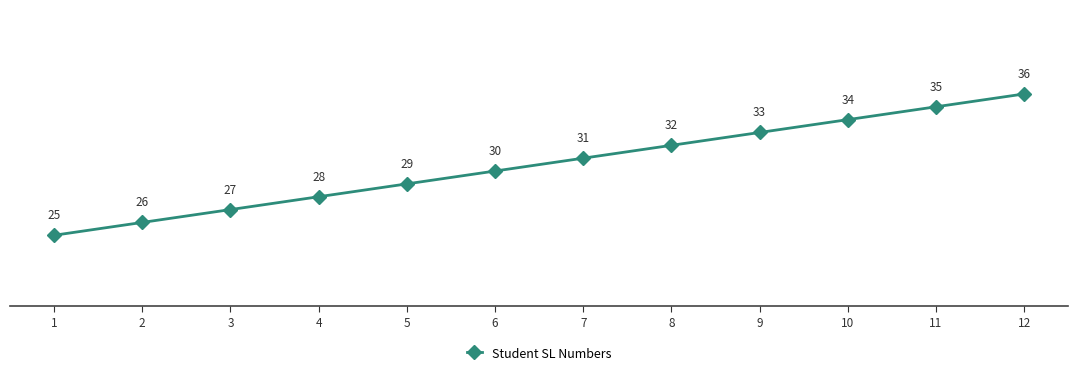

What is the value of the 5th point from the left?

29